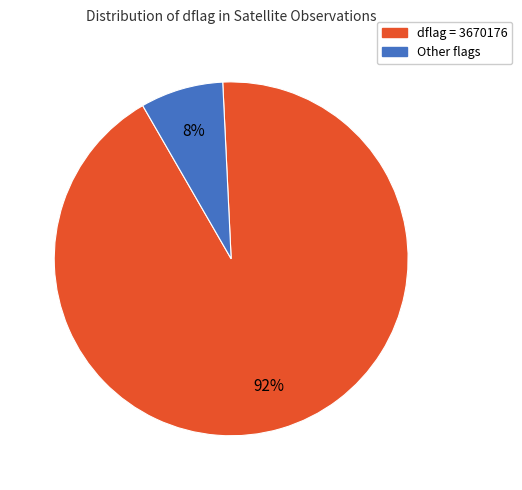

To the nearest percent, what is the average slice percentage?

50%